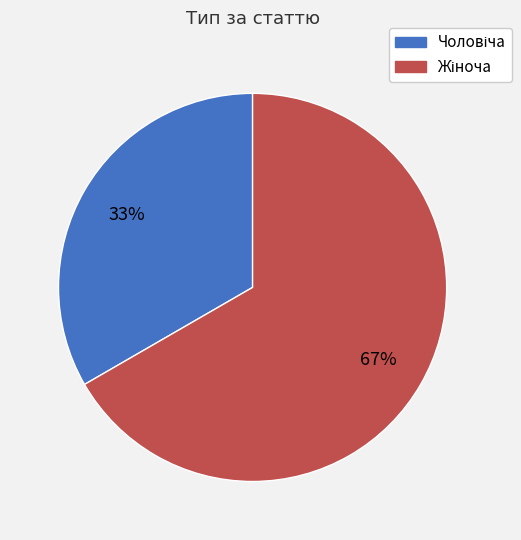

Does any single category account for the majority?

Yes